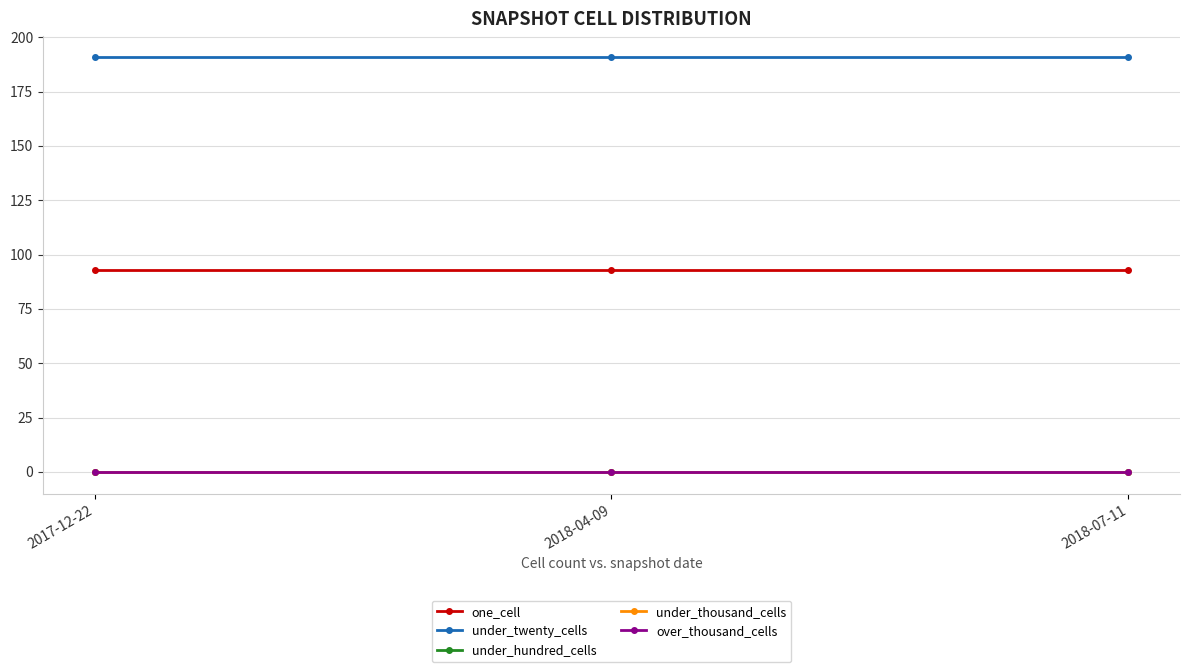

What is the label of the 1st point from the left?

2017-12-22